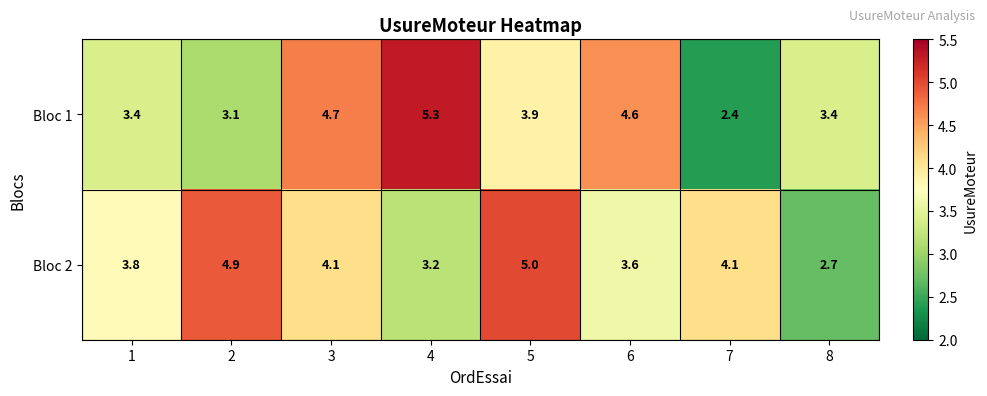

What is the difference between the maximum and minimum values in the Bloc 2 series?

2.3